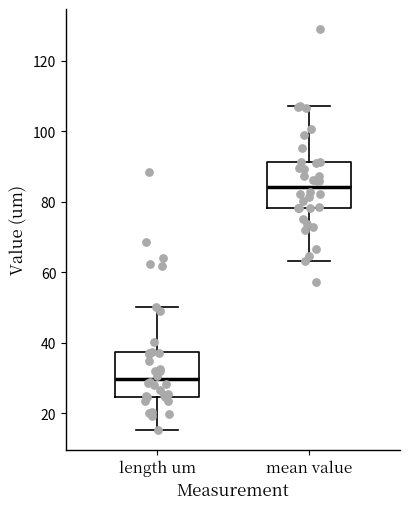

Which box's median line is the lowest?

length um